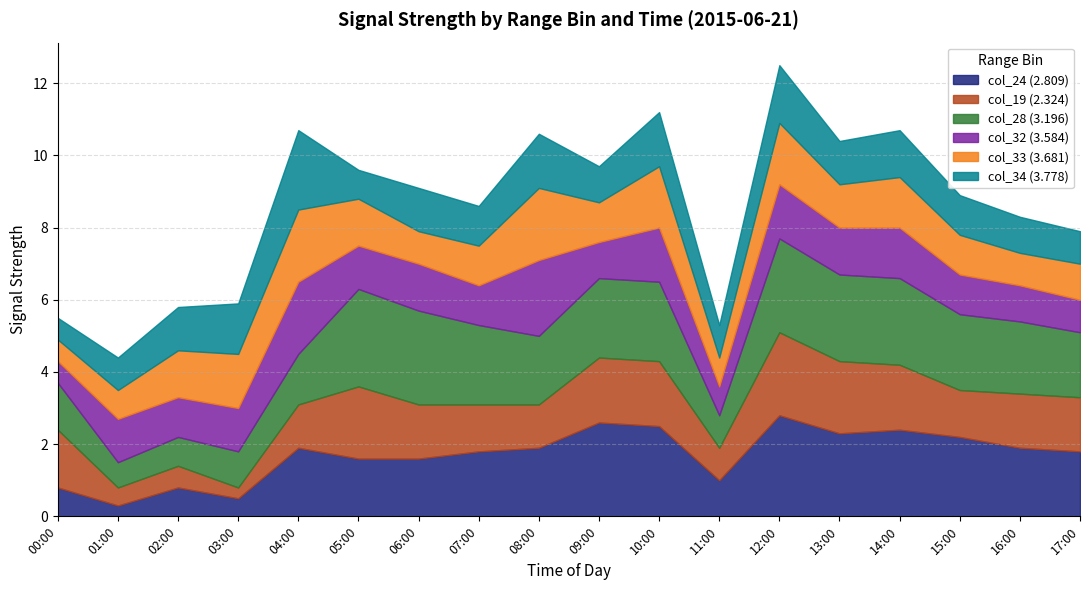

In col_33 (3.681), how many points are higher than both neighbors (excluding endpoints)?

5